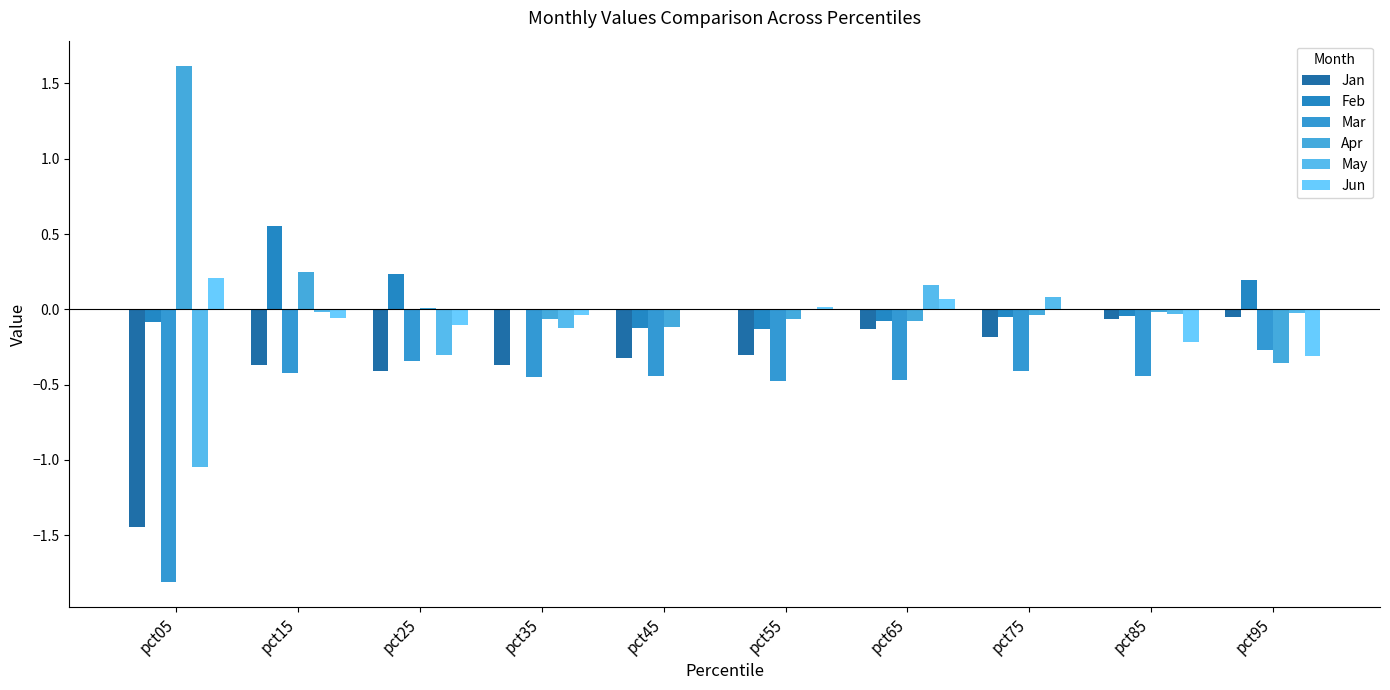

What is the value of the Feb bar at the 3rd from the left?

0.2